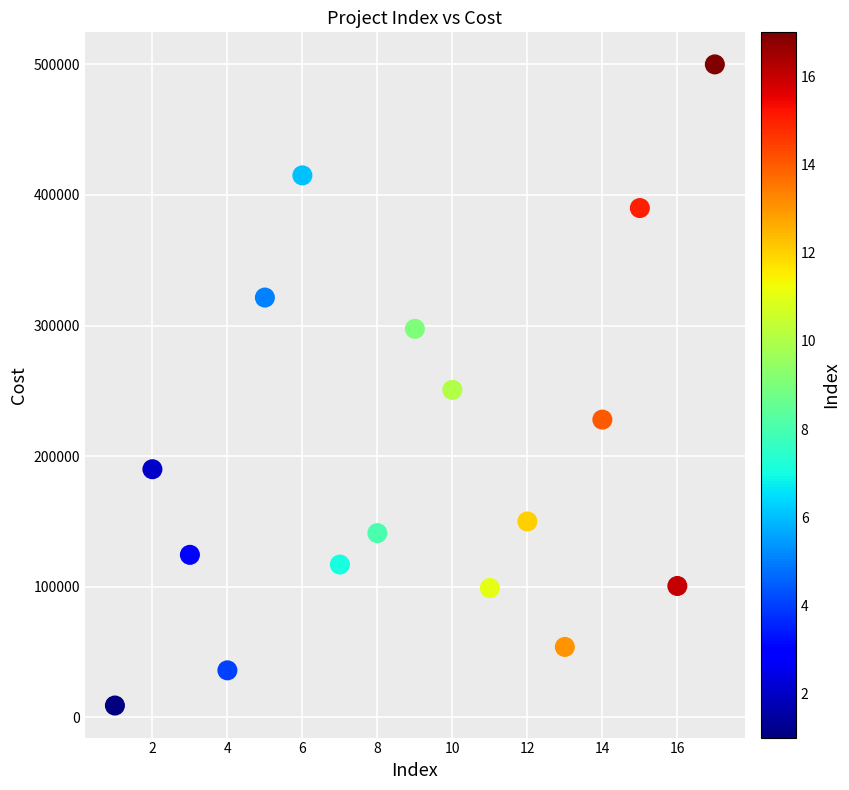

What is the range of X values (max minus min)?

16